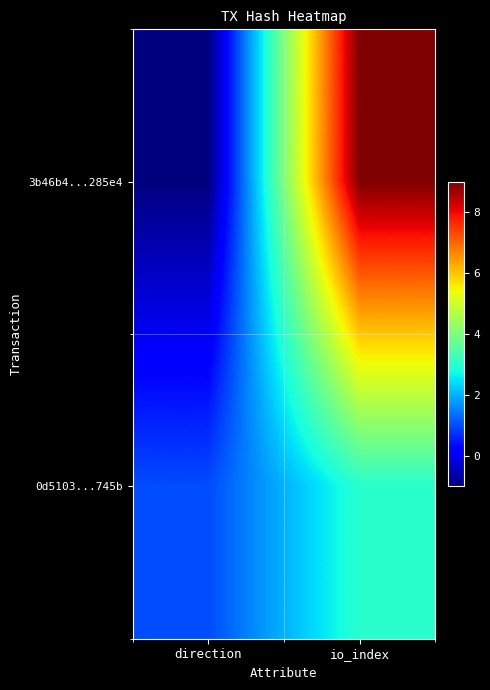

Which has a higher value, io_index or direction?

io_index